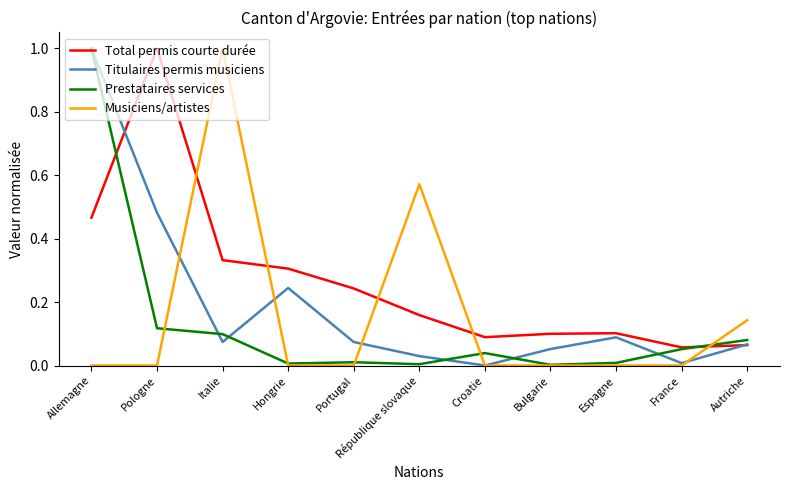

The value of Musiciens/artistes at Bulgarie is 0.5. True or false?

False